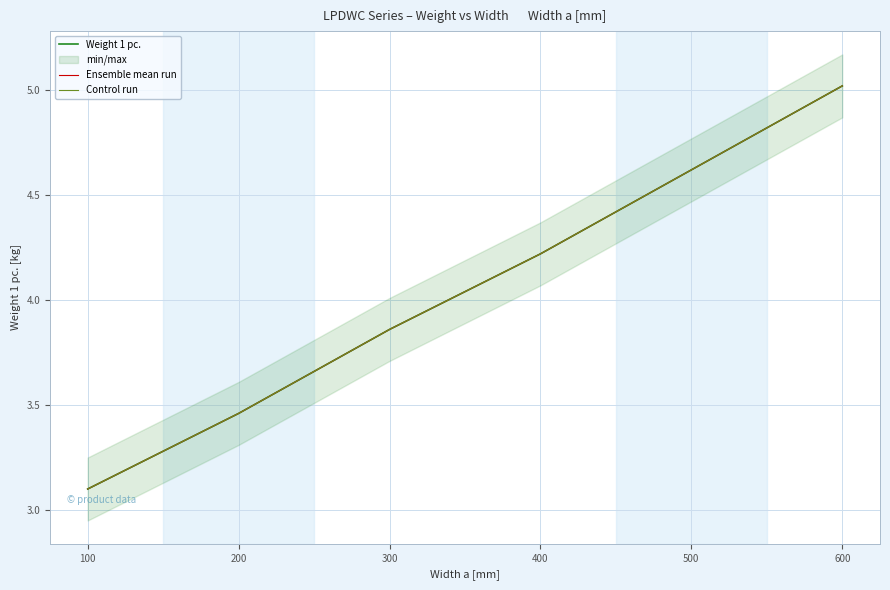

True or false: Weight 1 pc. and Control run intersect in this chart.

False